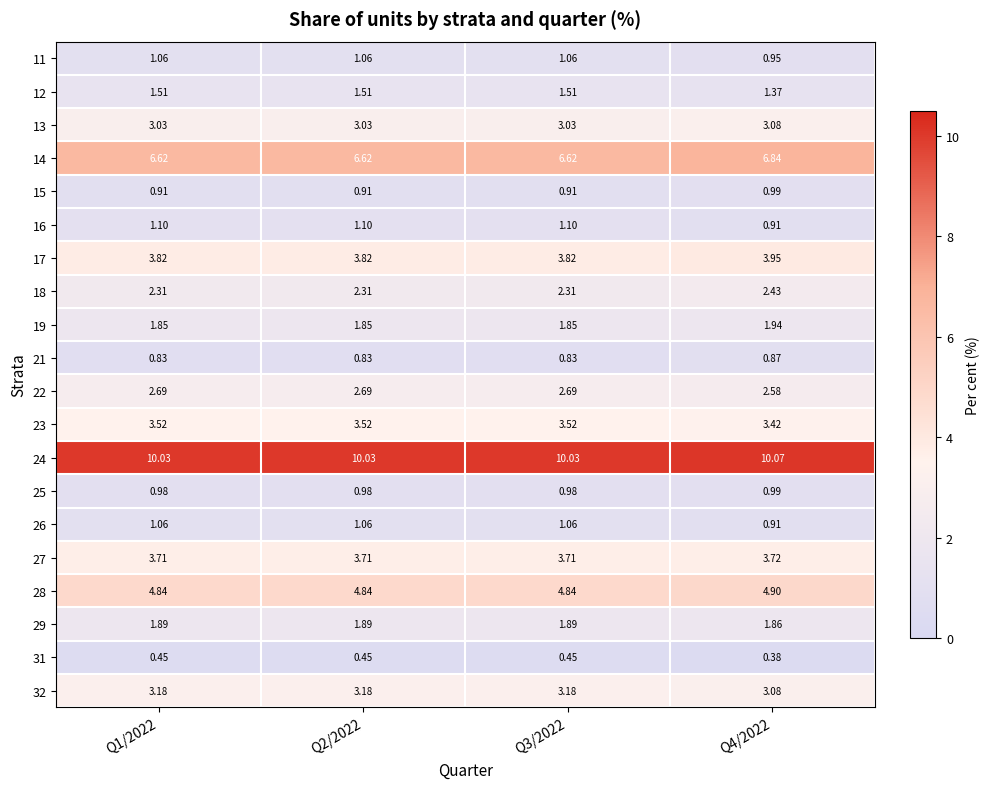

Is the value of 12 at Q4/2022 greater than the value of 31 at Q2/2022?

Yes